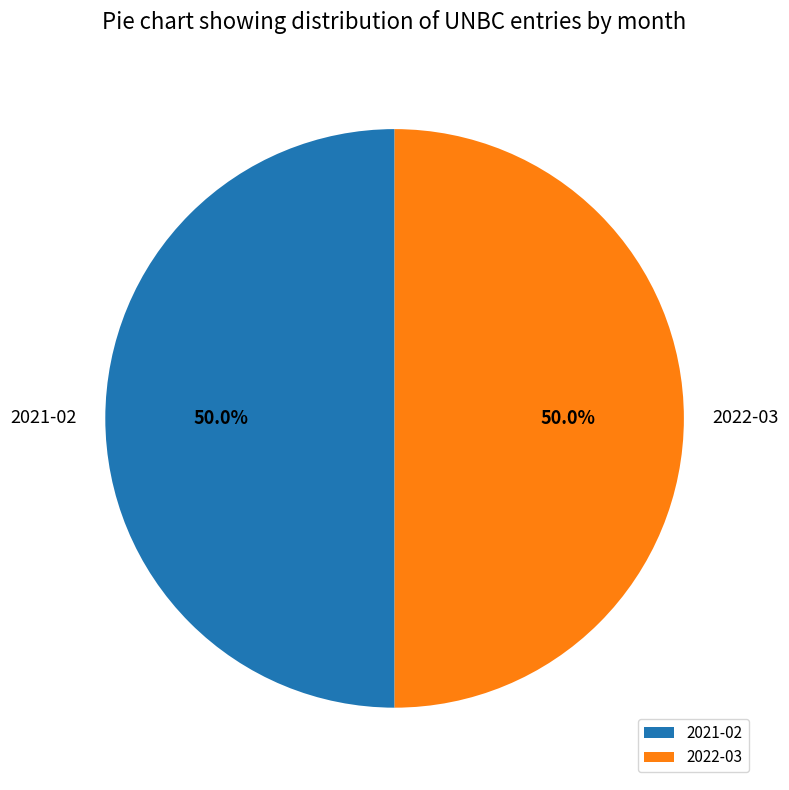

Combined, do 2021-02 and 2022-03 account for over 50%?

Yes